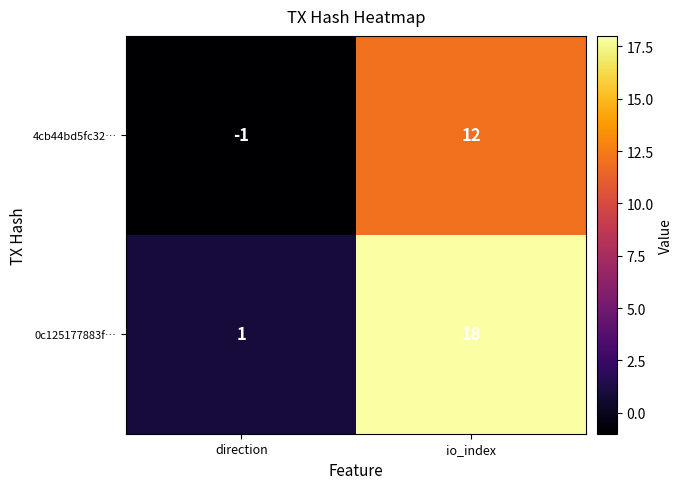

Reading left to right, extract all data points from this chart.

4cb44bd5fc32…: -1	12
0c125177883f…: 1	18